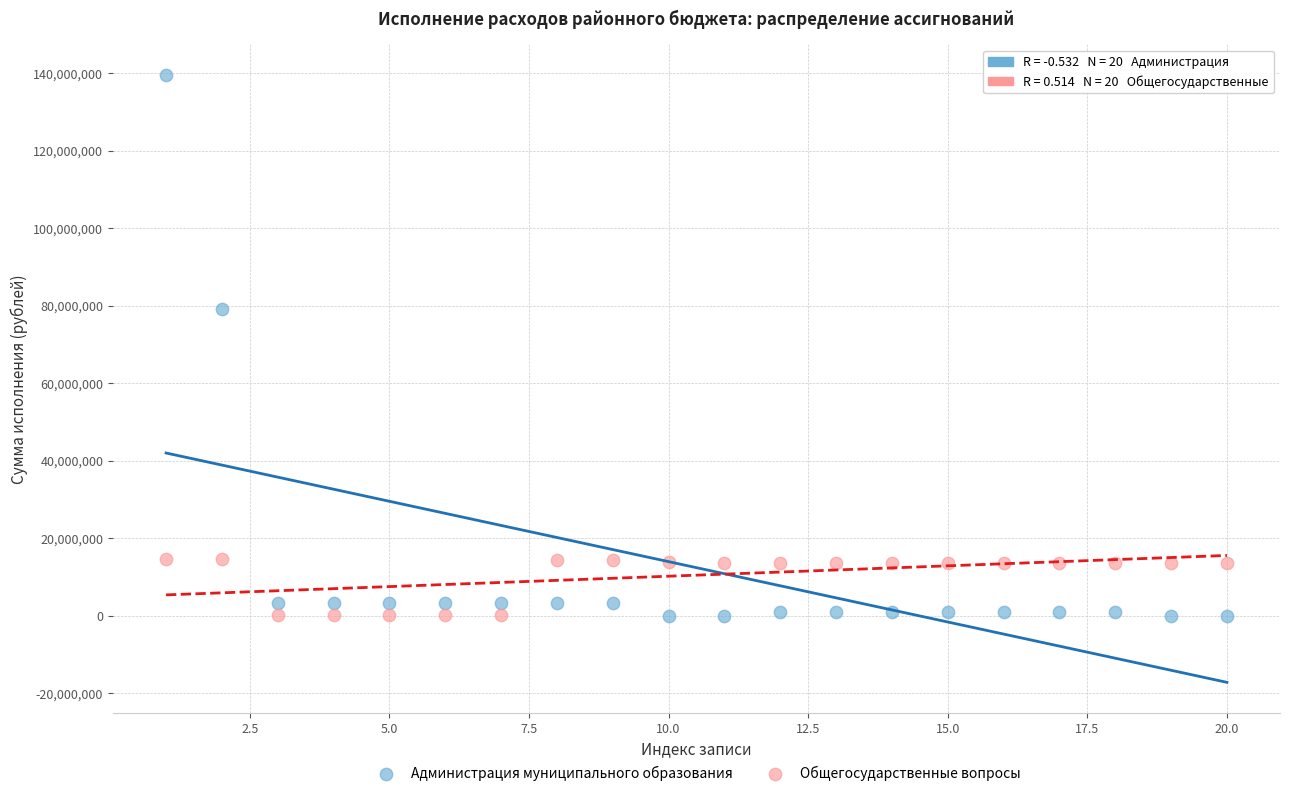

What is the X range (max minus min) for the scatter plot?

19.0